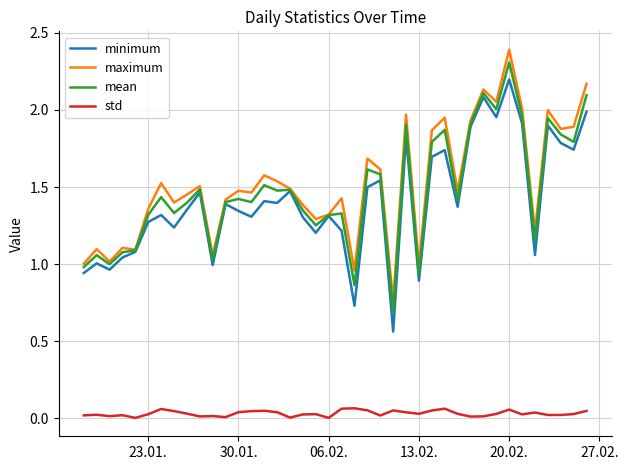

Which series has the largest range (max minus min)?

minimum